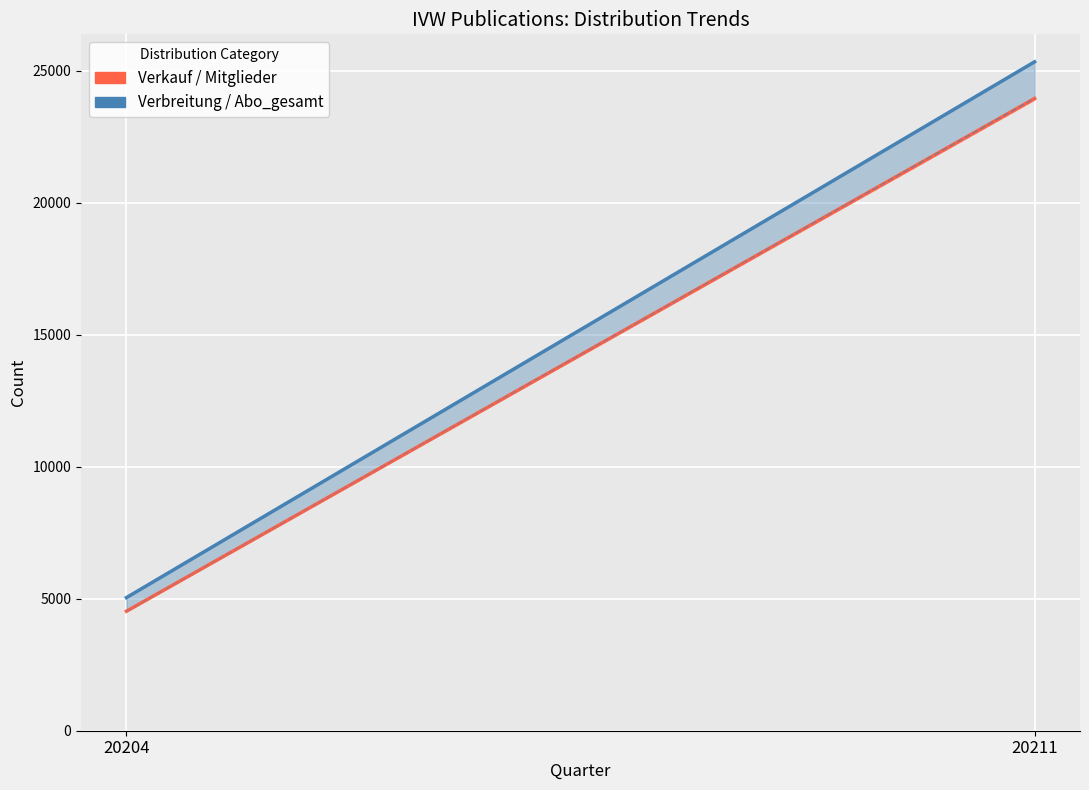

What is the difference between the highest and lowest values at 20204?

516